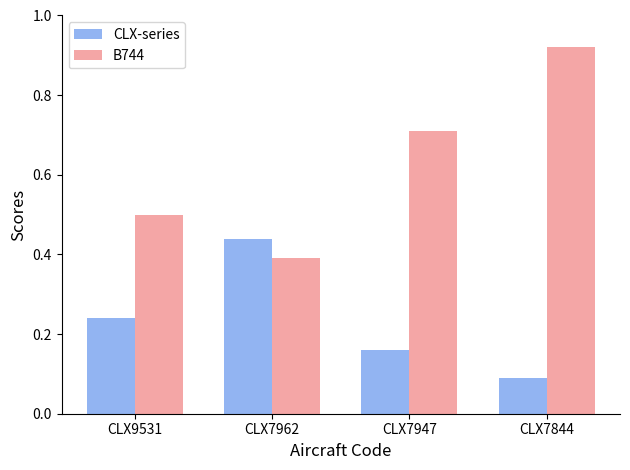

Rank the categories by B744 value from highest to lowest.

CLX7844, CLX7947, CLX9531, CLX7962